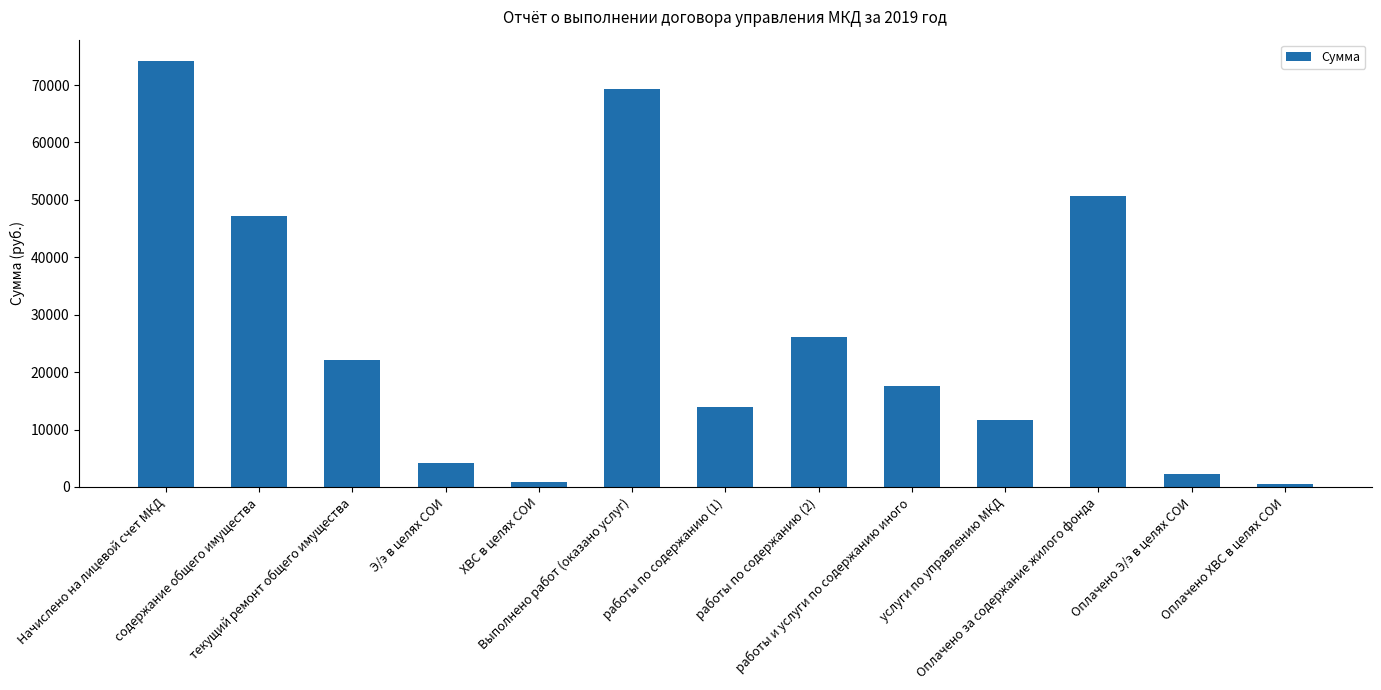

Is it true that the value at Начислено на лицевой счет МКД is 28776.0?

False